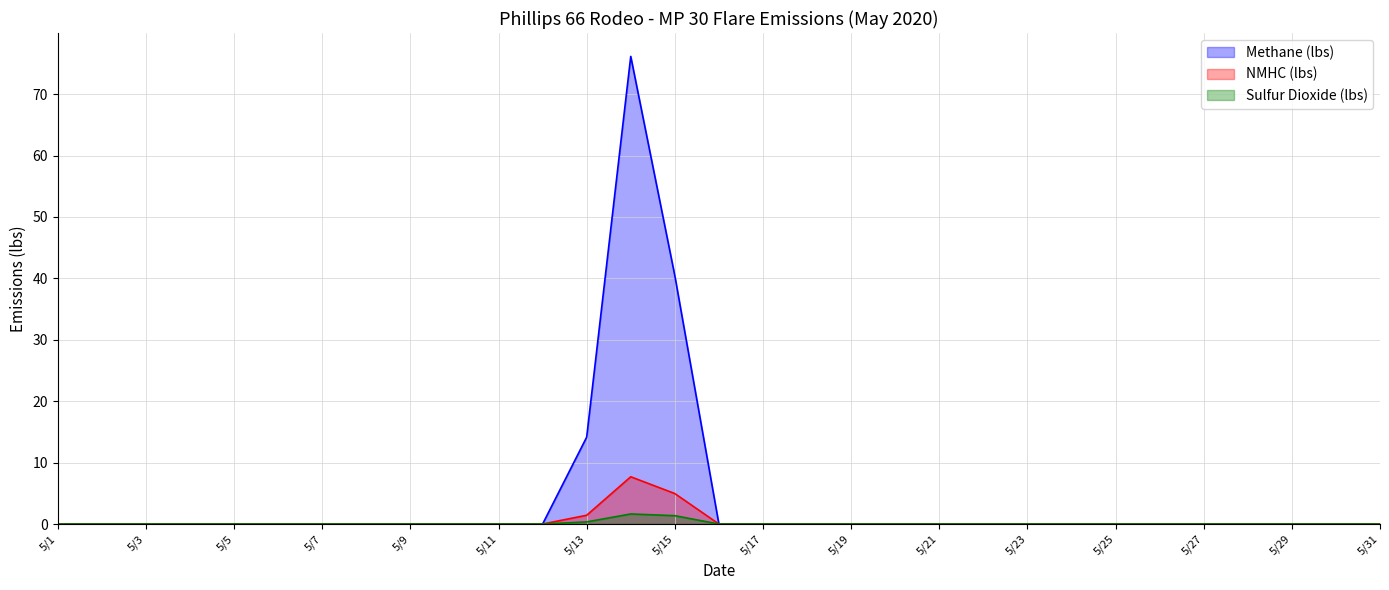

What is the sum of all Methane (lbs) values?

130.7